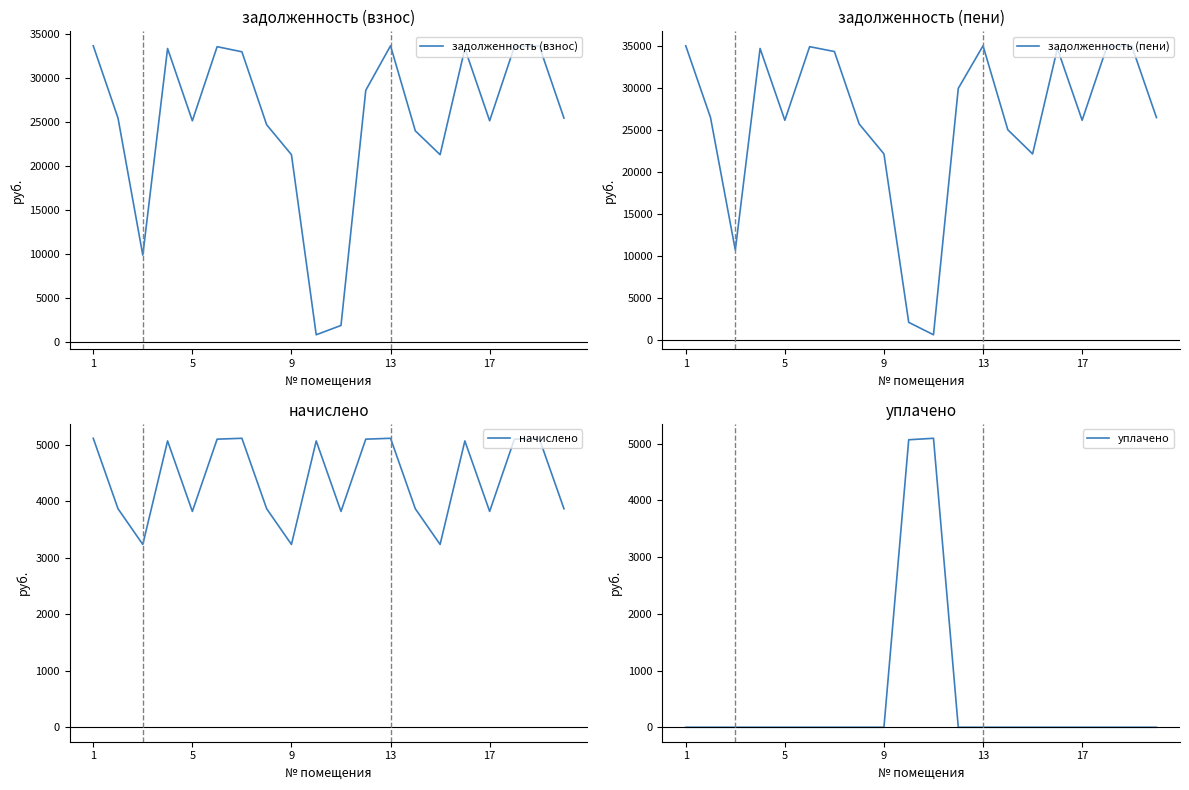

What is the minimum value for задолженность (взнос)?

845.0